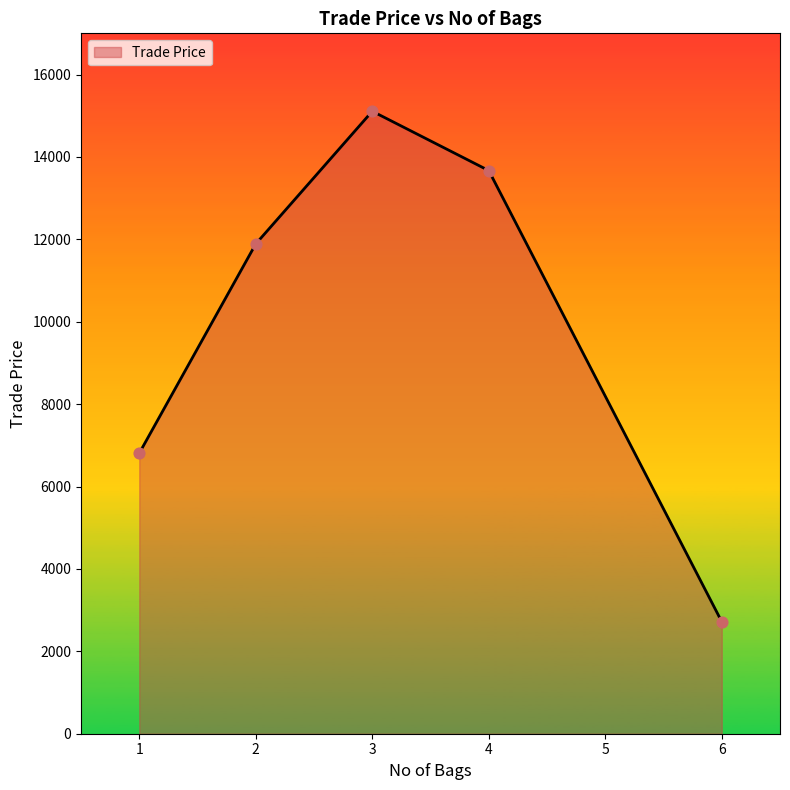

Between 1 and 6, which is larger?

1